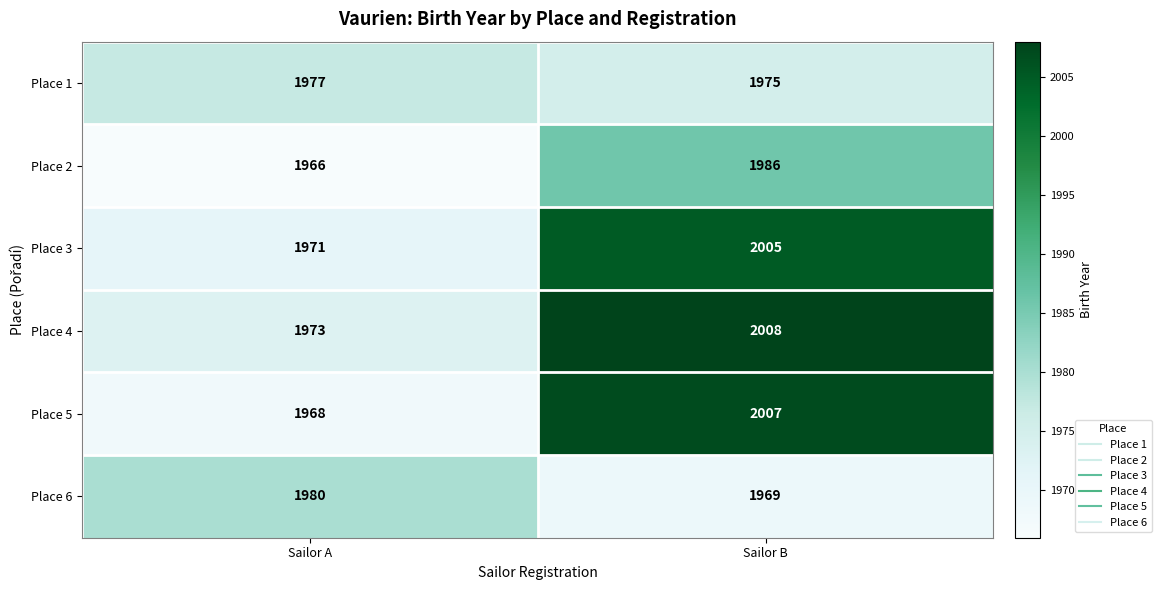

Reading right to left, extract all data points from this chart.

Place 1: Sailor B=1975	Sailor A=1977
Place 2: Sailor B=1986	Sailor A=1966
Place 3: Sailor B=2005	Sailor A=1971
Place 4: Sailor B=2008	Sailor A=1973
Place 5: Sailor B=2007	Sailor A=1968
Place 6: Sailor B=1969	Sailor A=1980